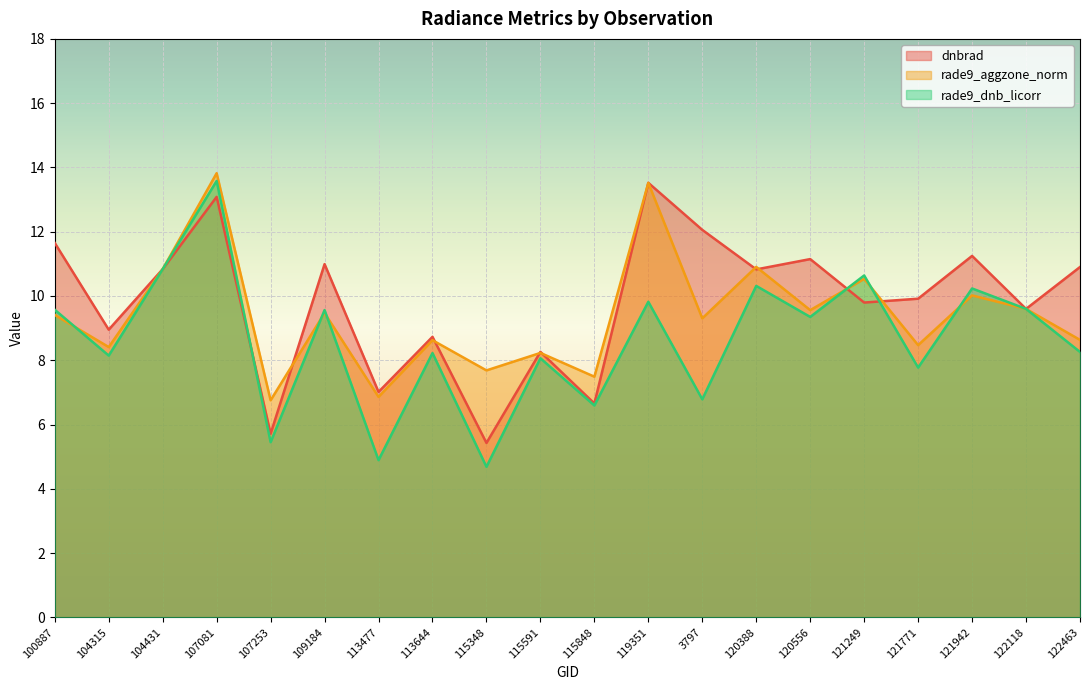

True or false: rade9_aggzone_norm has more than 2 interior local peaks.

True